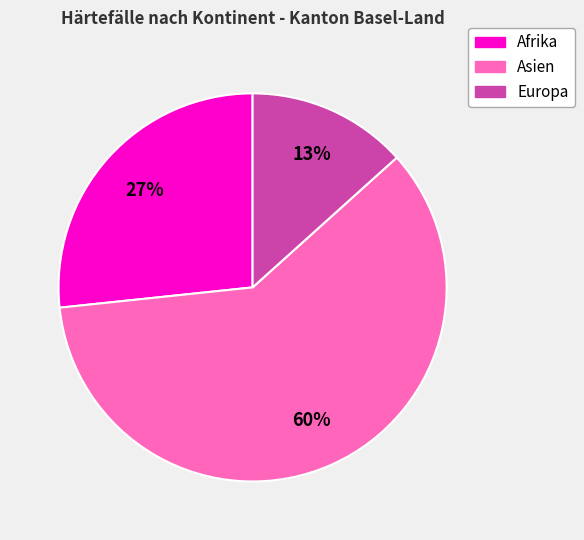

Which has a higher value, Europa or Afrika?

Afrika